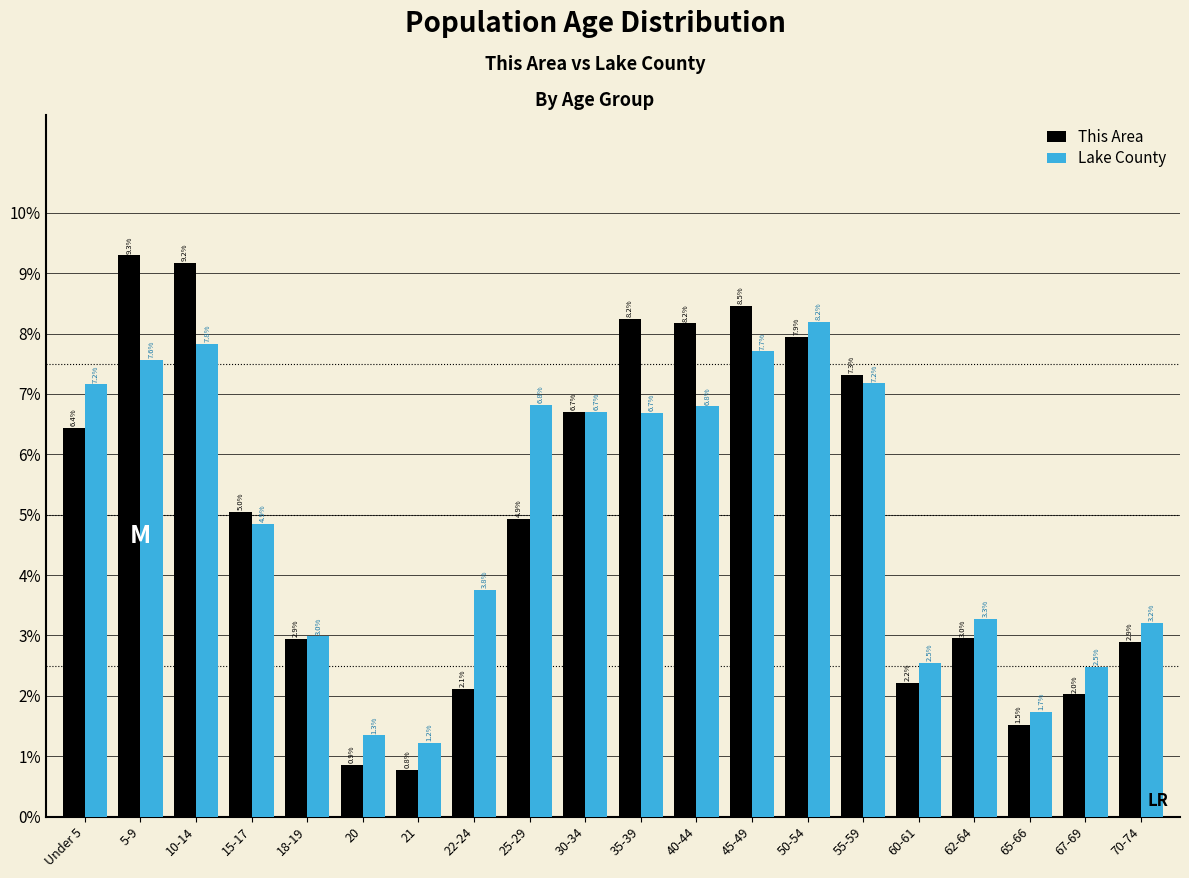

Reading right to left, transcribe all the data shown in this chart.

This Area: 70-74=2.9	67-69=2.0	65-66=1.5	62-64=3.0	60-61=2.2	55-59=7.3	50-54=7.9	45-49=8.5	40-44=8.2	35-39=8.2	30-34=6.7	25-29=4.9	22-24=2.1	21=0.8	20=0.9	18-19=2.9	15-17=5.0	10-14=9.2	5-9=9.3	Under 5=6.4
Lake County: 70-74=3.2	67-69=2.5	65-66=1.7	62-64=3.3	60-61=2.5	55-59=7.2	50-54=8.2	45-49=7.7	40-44=6.8	35-39=6.7	30-34=6.7	25-29=6.8	22-24=3.8	21=1.2	20=1.3	18-19=3.0	15-17=4.9	10-14=7.8	5-9=7.6	Under 5=7.2